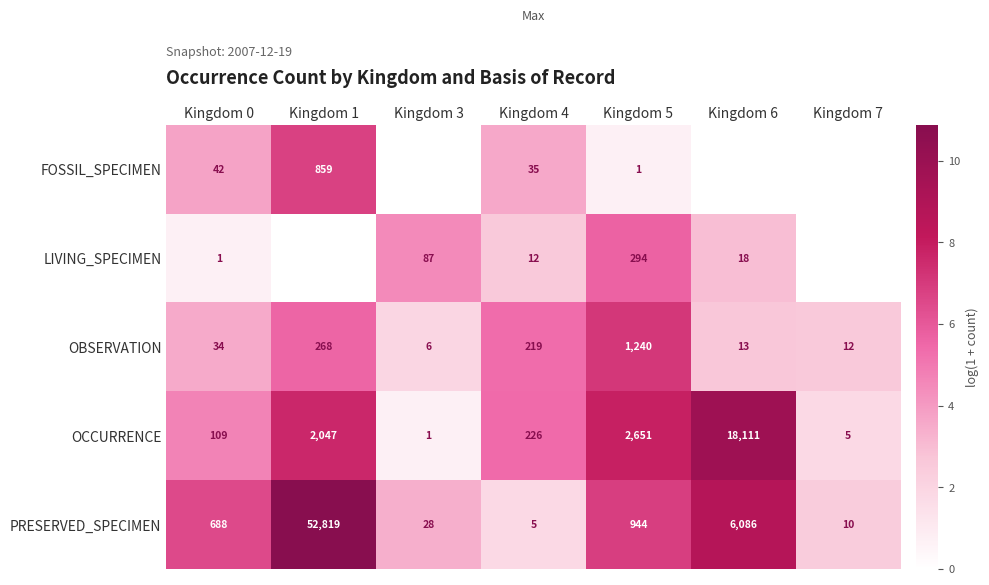

What is the difference between the maximum and second lowest values in the PRESERVED_SPECIMEN series?

52809